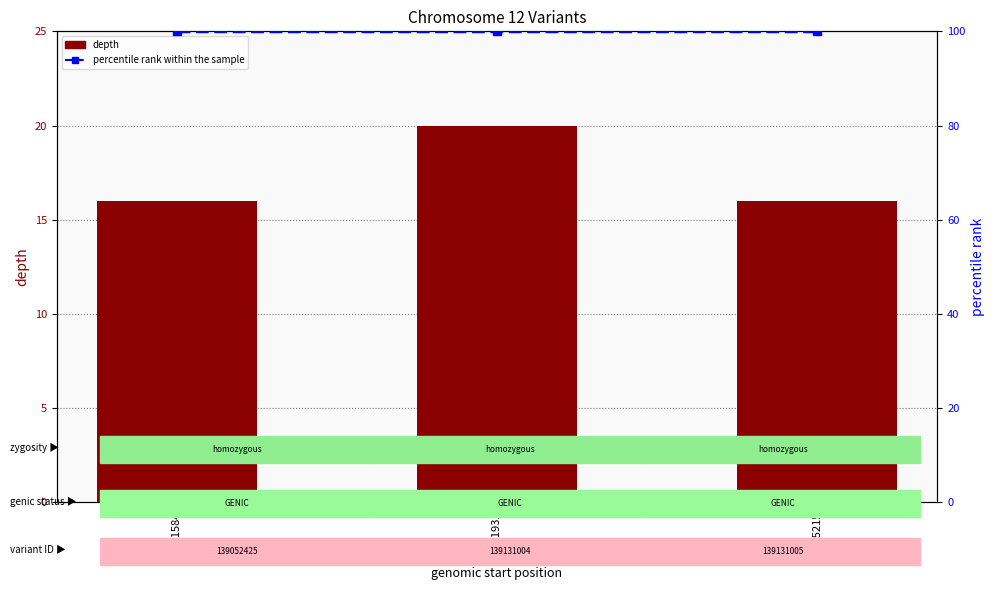

Reading left to right, extract all data points from this chart.

depth: 32261584=16	32261931=20	32275215=16
percentile rank within the sample: 32261584=100	32261931=100	32275215=100